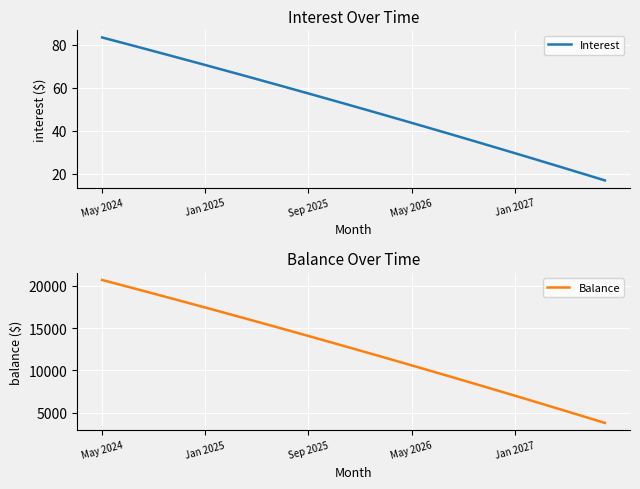

List the series in order of their overall mean, highest first.

Balance, Interest